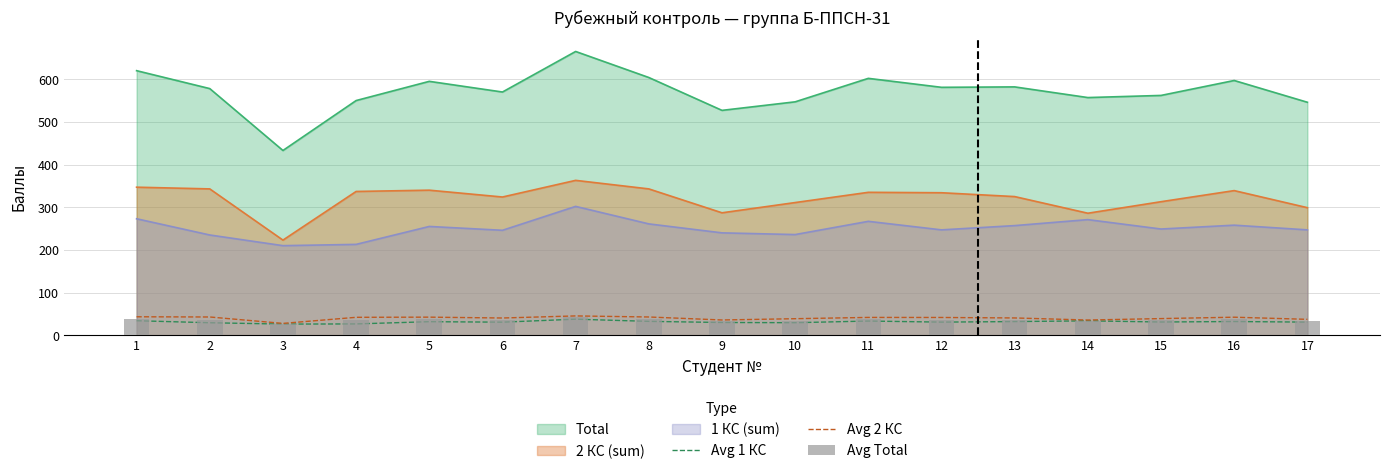

List the labels in order of Avg Total value, smallest first.

3, 14, 9, 10, 17, 15, 4, 6, 12, 2, 13, 11, 5, 16, 8, 1, 7